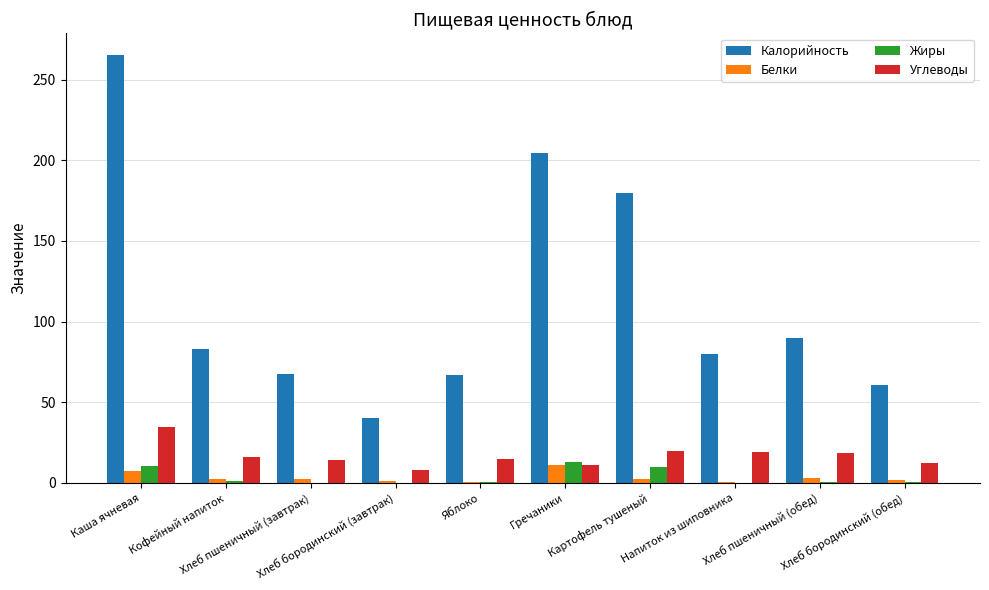

True or false: Углеводы has a value of 5.0 at Кофейный напиток.

False